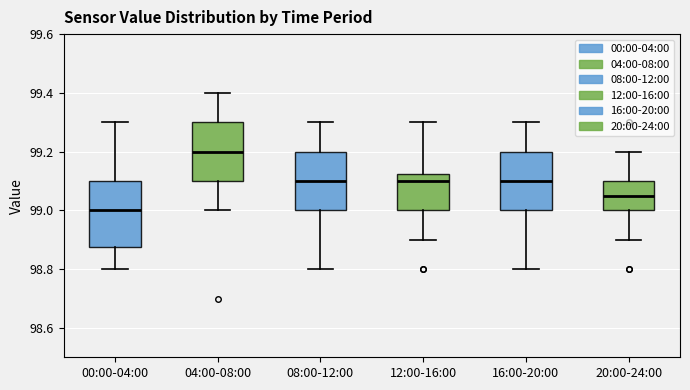

Where does the upper whisker of the box for 00:00-04:00 end on the y-axis? The values are not printed on the chart, so give them approximately, as read against the axis.

99.30